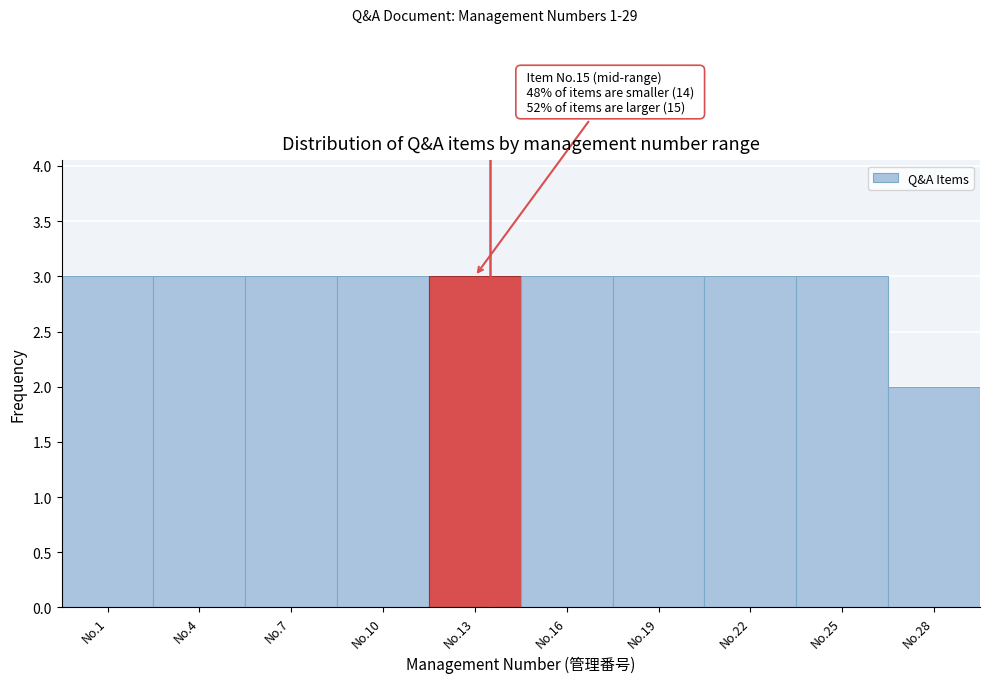

Reading left to right, list all the values displayed in this chart.

No.1=3	No.4=3	No.7=3	No.10=3	No.13=3	No.16=3	No.19=3	No.22=3	No.25=3	No.28=2